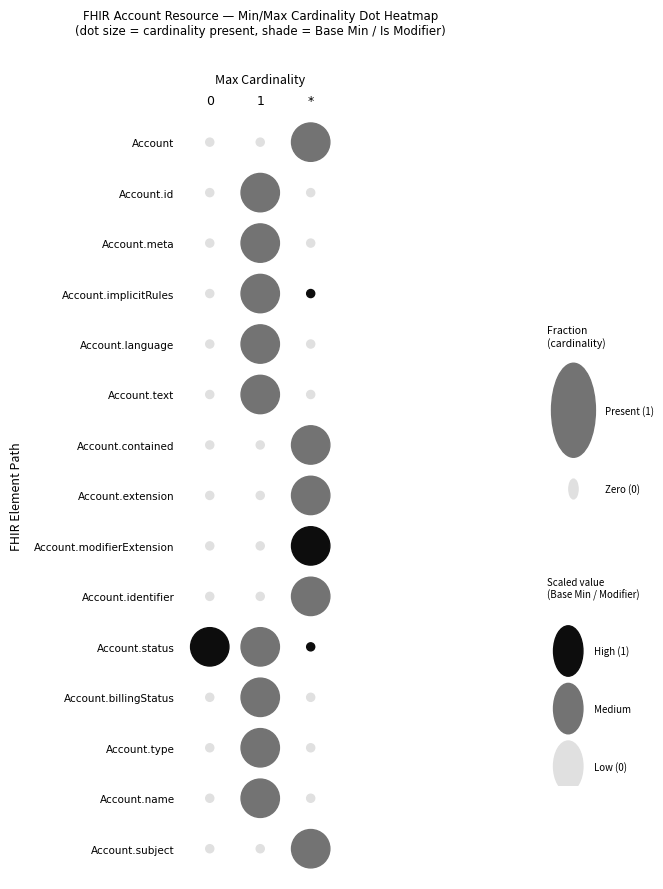

Which series changed the most between 0 and 1?

Account.id